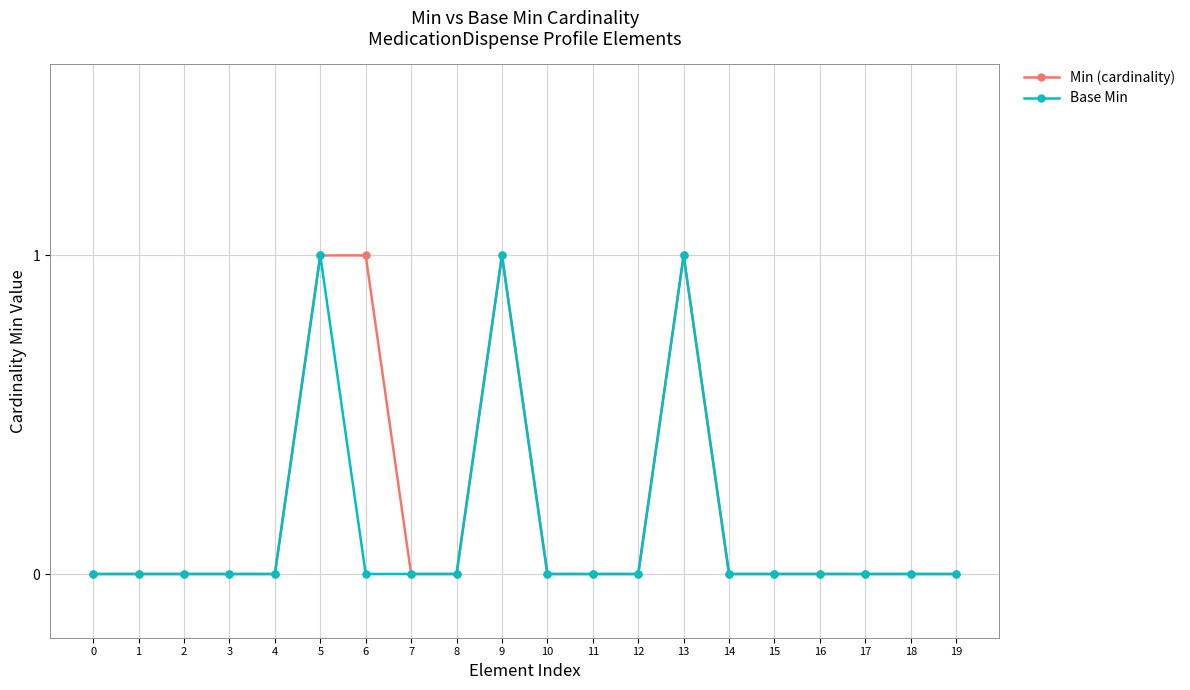

The value of Min (cardinality) at 19 is 1. True or false?

False